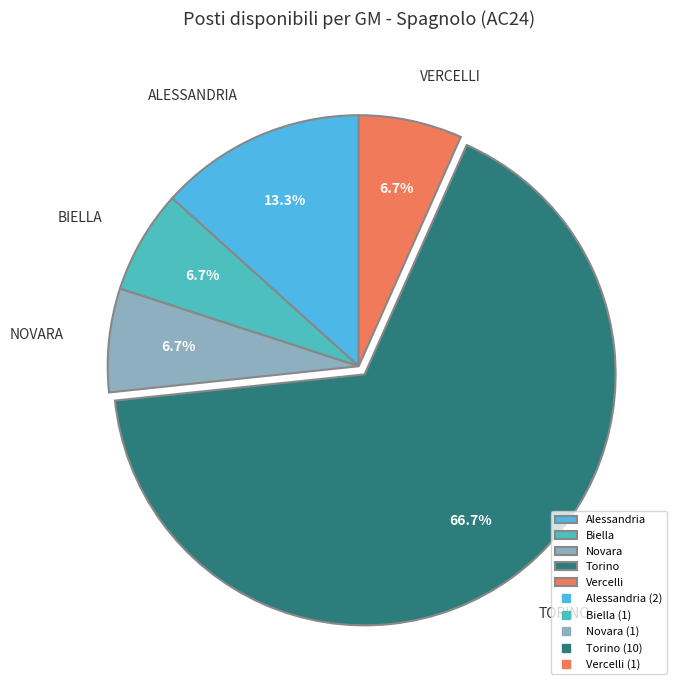

Is there any slice that represents more than half of the pie?

Yes